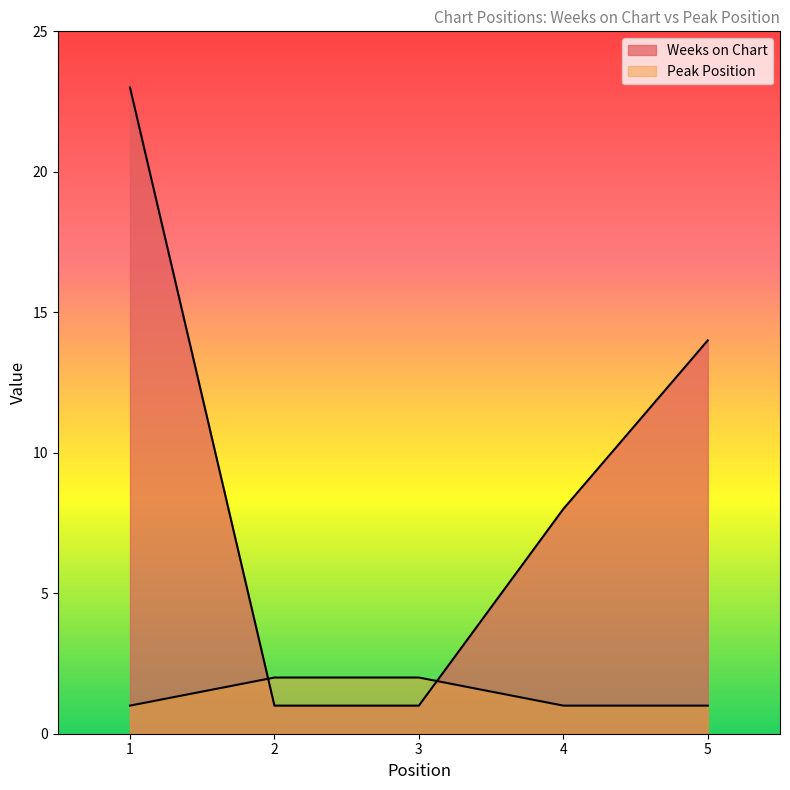

Rank the series by their average value, from highest to lowest.

Weeks on Chart, Peak Position